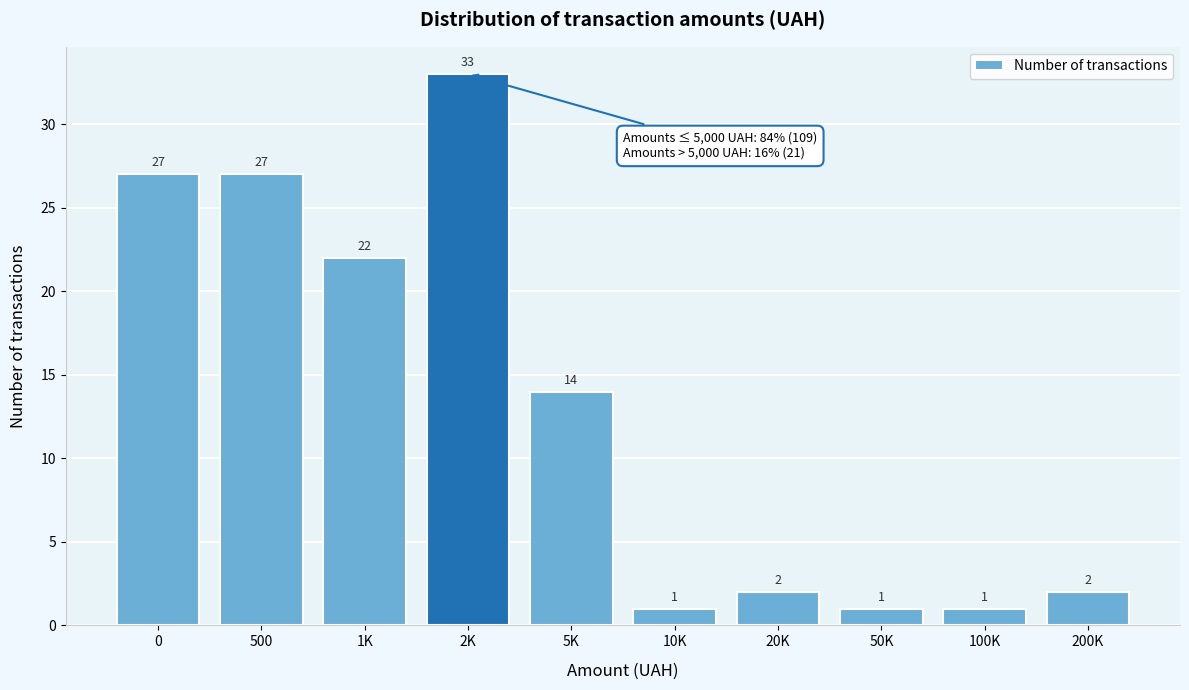

Reading left to right, extract all data points from this chart.

27	27	22	33	14	1	2	1	1	2